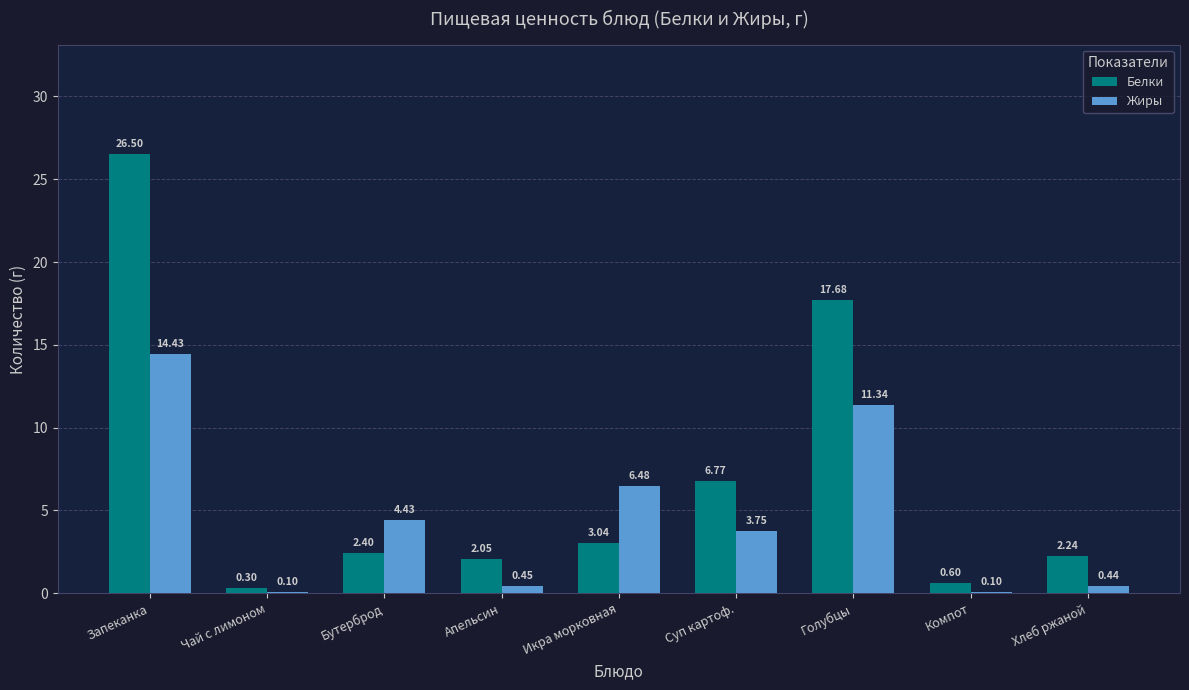

What is the maximum value shown in the chart?

26.5